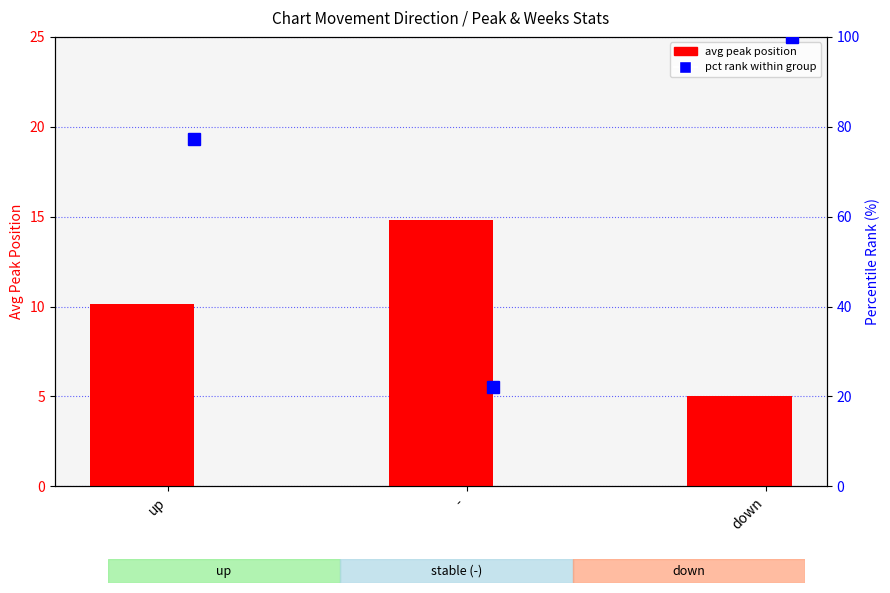

Rank the categories by value from lowest to highest.

down, up, -